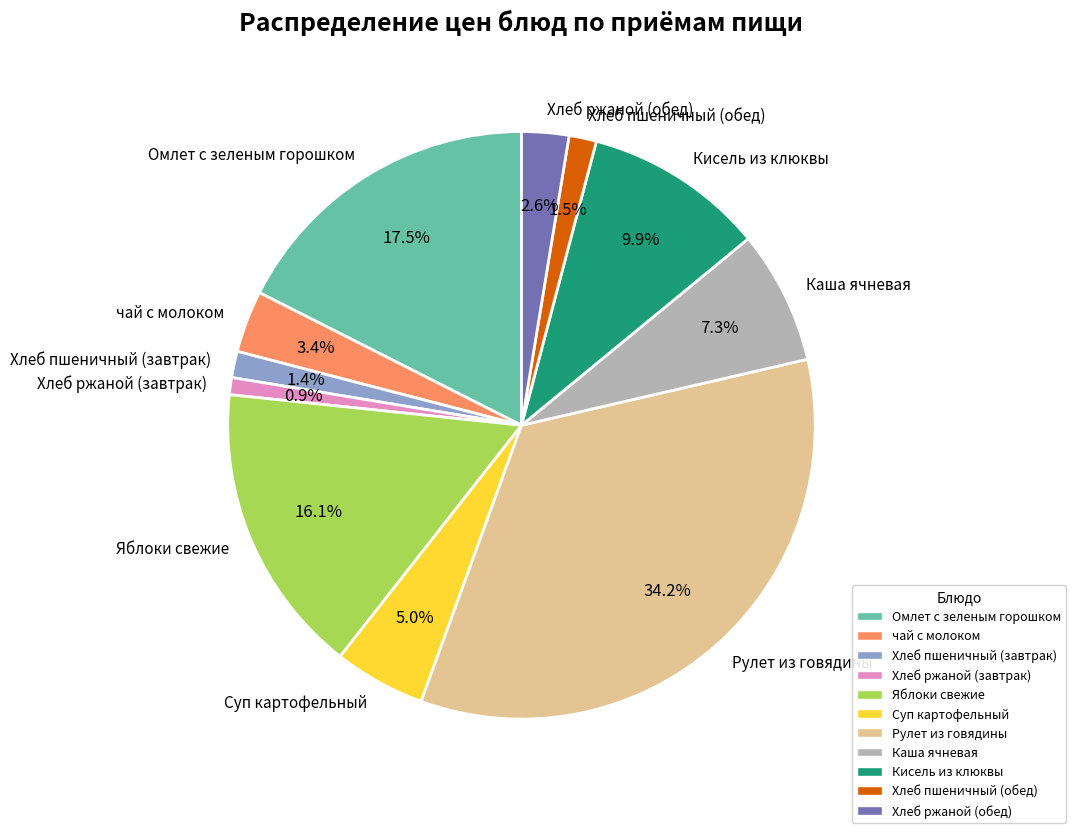

Which category has the biggest portion of the pie?

Рулет из говядины